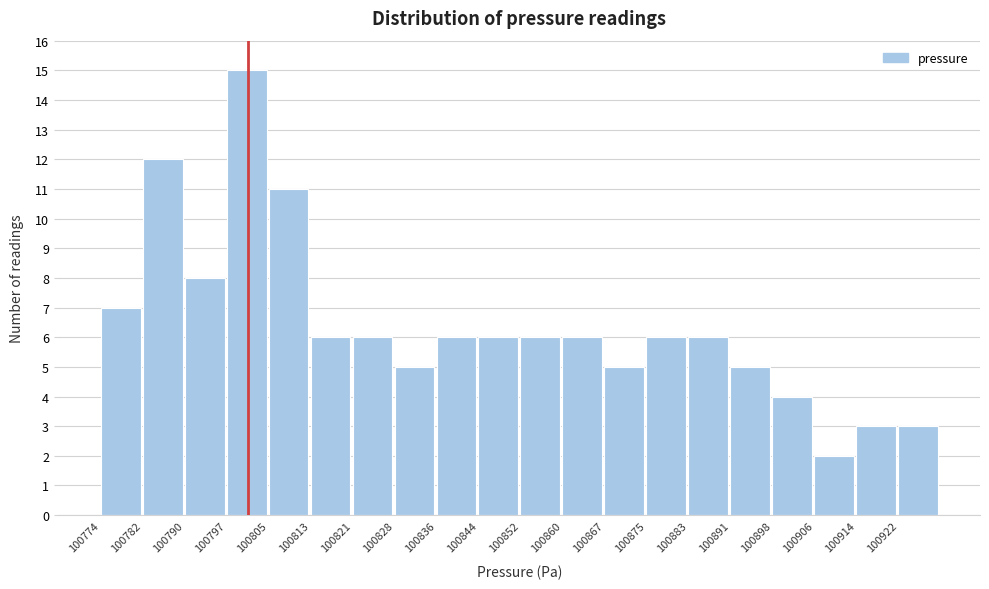

Reading left to right, transcribe this chart: for each bar, give the range it covers on the x-axis and its height. Neither the bar edges nor the heights are printed on the chart, so give them approximately, as read against the axes.

100775 to 100782: 7
100782 to 100790: 12
100790 to 100798: 8
100798 to 100806: 15
100806 to 100813: 11
100813 to 100821: 6
100821 to 100829: 6
100829 to 100837: 5
100837 to 100845: 6
100845 to 100852: 6
100852 to 100860: 6
100860 to 100868: 6
100868 to 100876: 5
100876 to 100883: 6
100883 to 100891: 6
100891 to 100899: 5
100899 to 100907: 4
100907 to 100914: 2
100914 to 100922: 3
100922 to 100930: 3